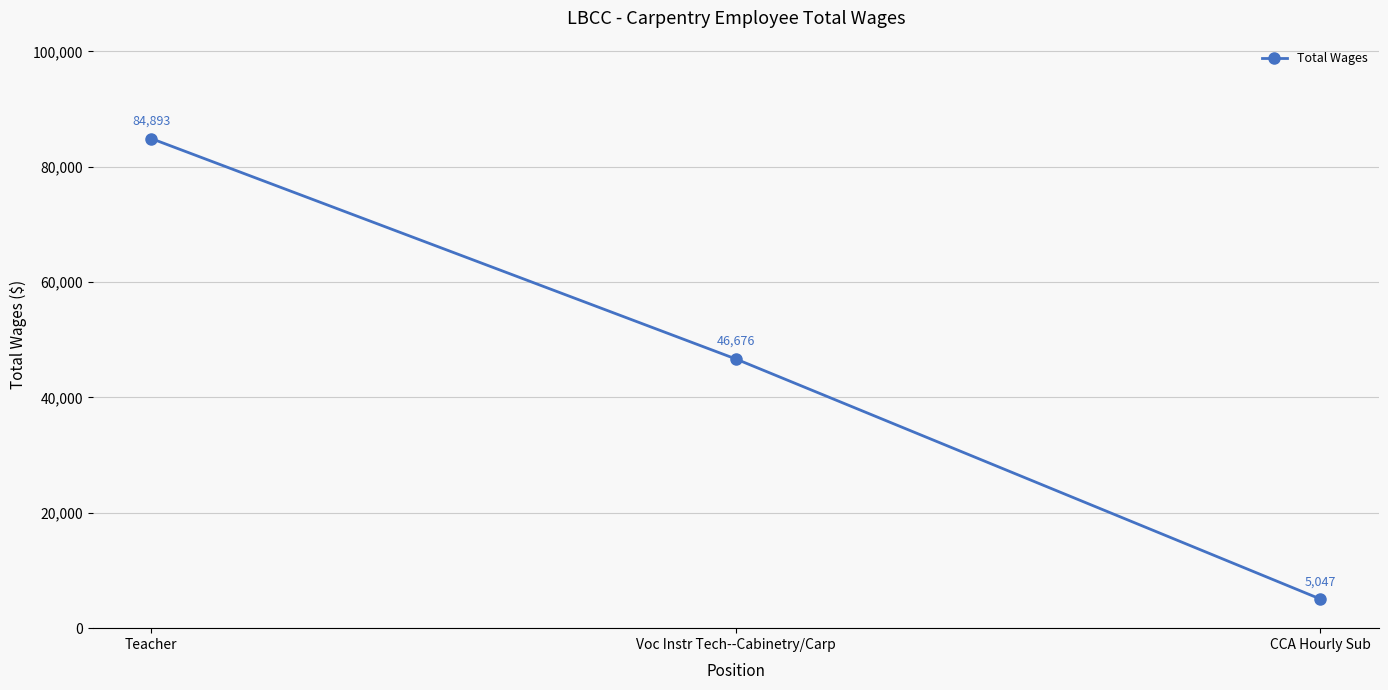

Reading right to left, what are all the values shown in this chart?

5047	46676	84893